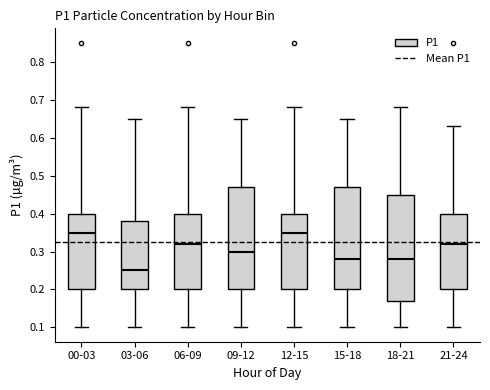

Which box is the tallest, from its lower edge to its upper edge?

18-21